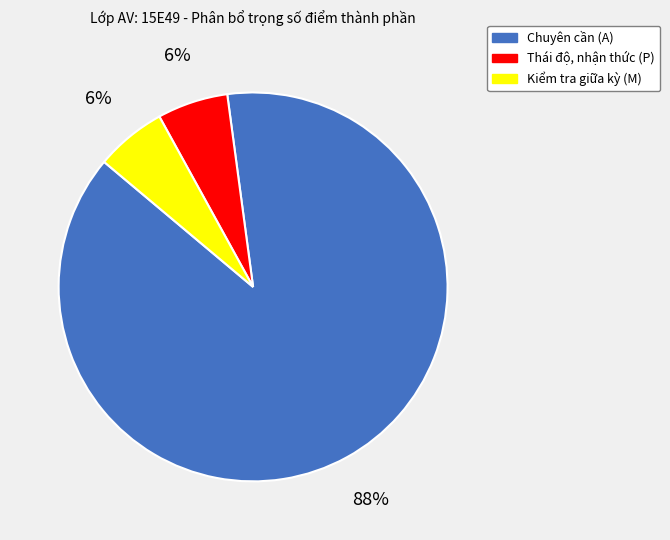

To the nearest percent, what is the average slice percentage?

33%